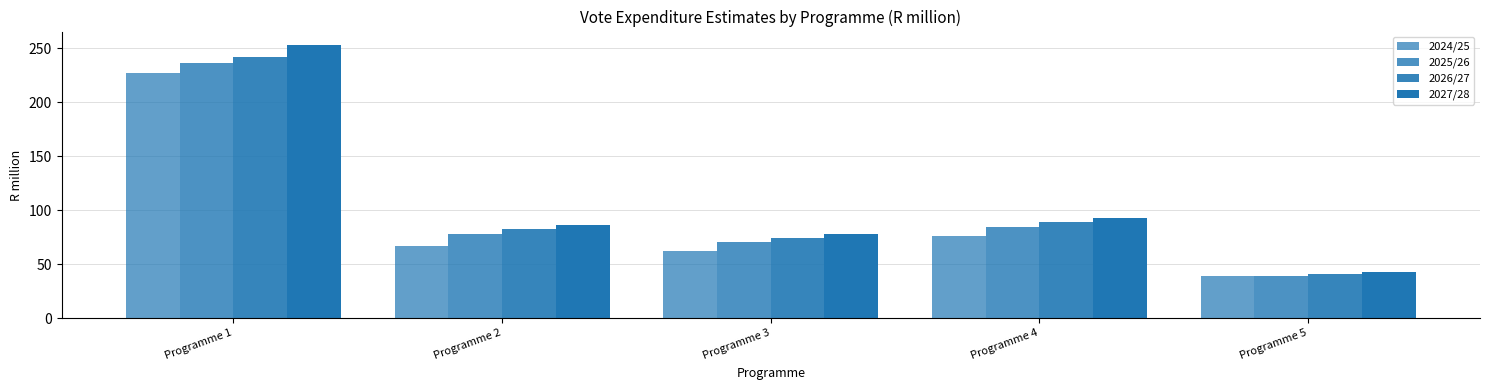

The 2025/26 series shows 125.8 at Programme 3. True or false?

False